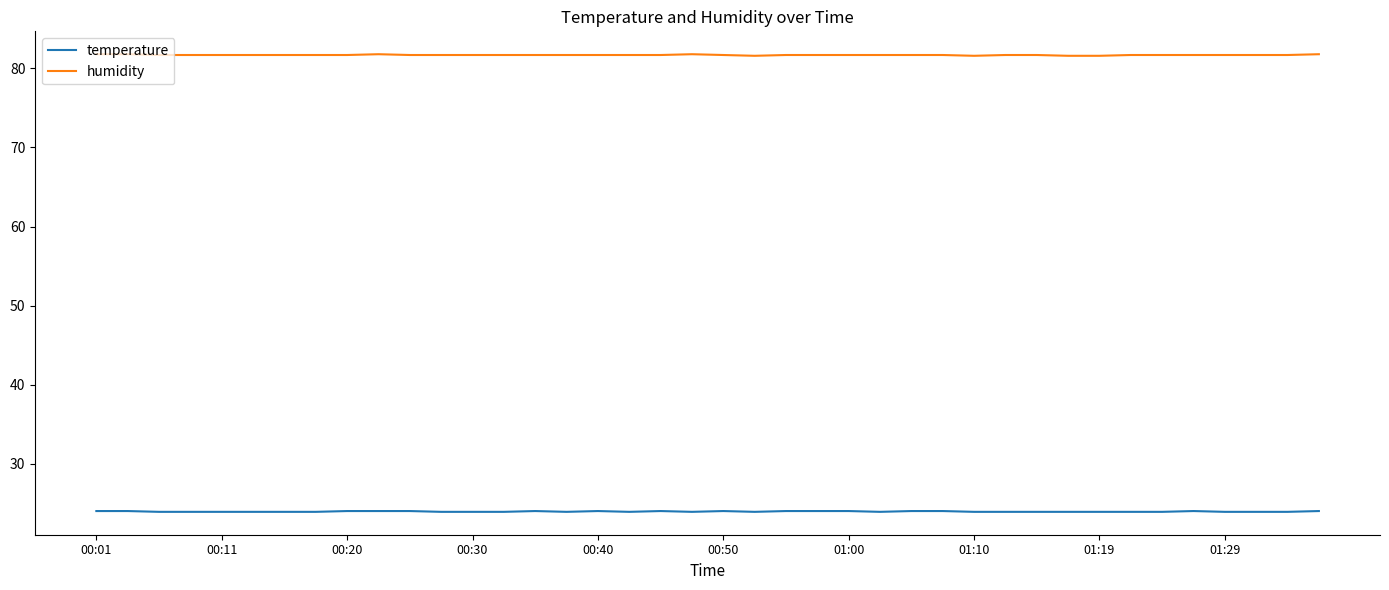

True or false: temperature and humidity cross at least once.

False